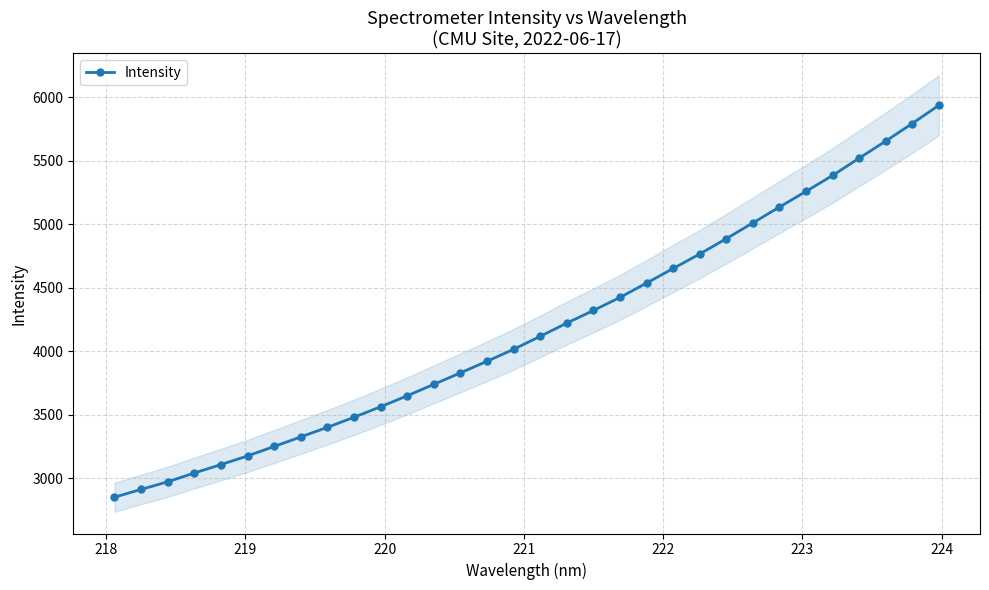

Does the chart have visible grid lines?

Yes